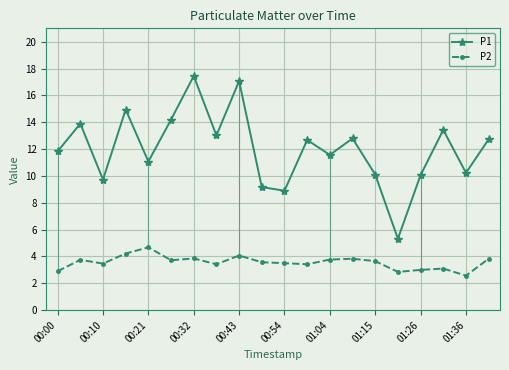

Which series has the widest spread of values?

P1